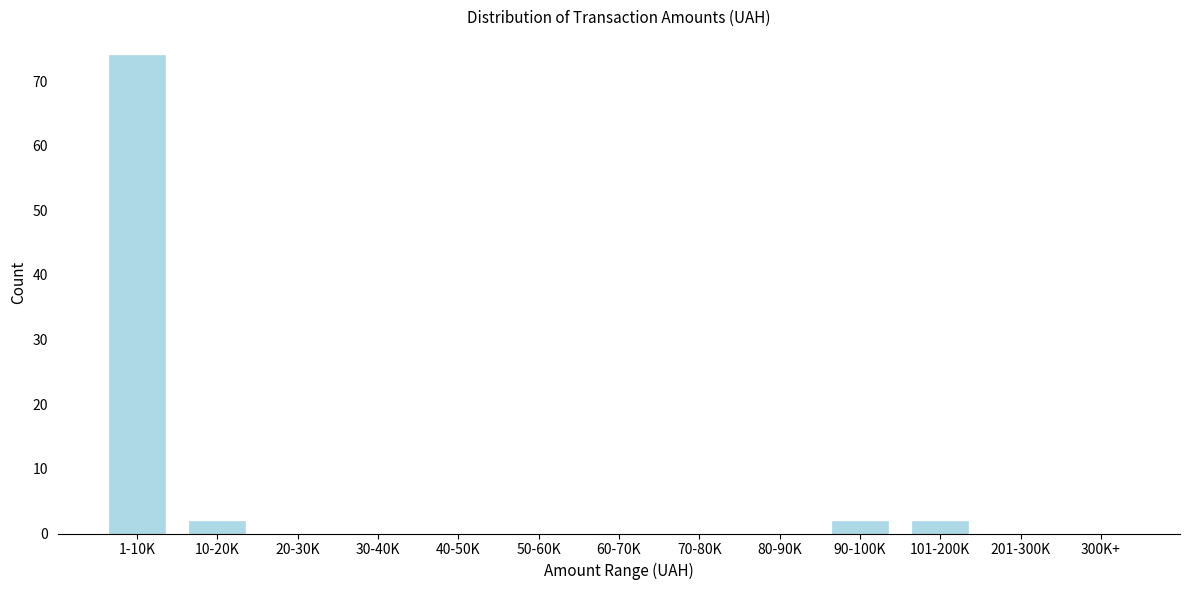

Reading left to right, list all the values displayed in this chart.

1-10K=74	10-20K=2	20-30K=0	30-40K=0	40-50K=0	50-60K=0	60-70K=0	70-80K=0	80-90K=0	90-100K=2	101-200K=2	201-300K=0	300K+=0